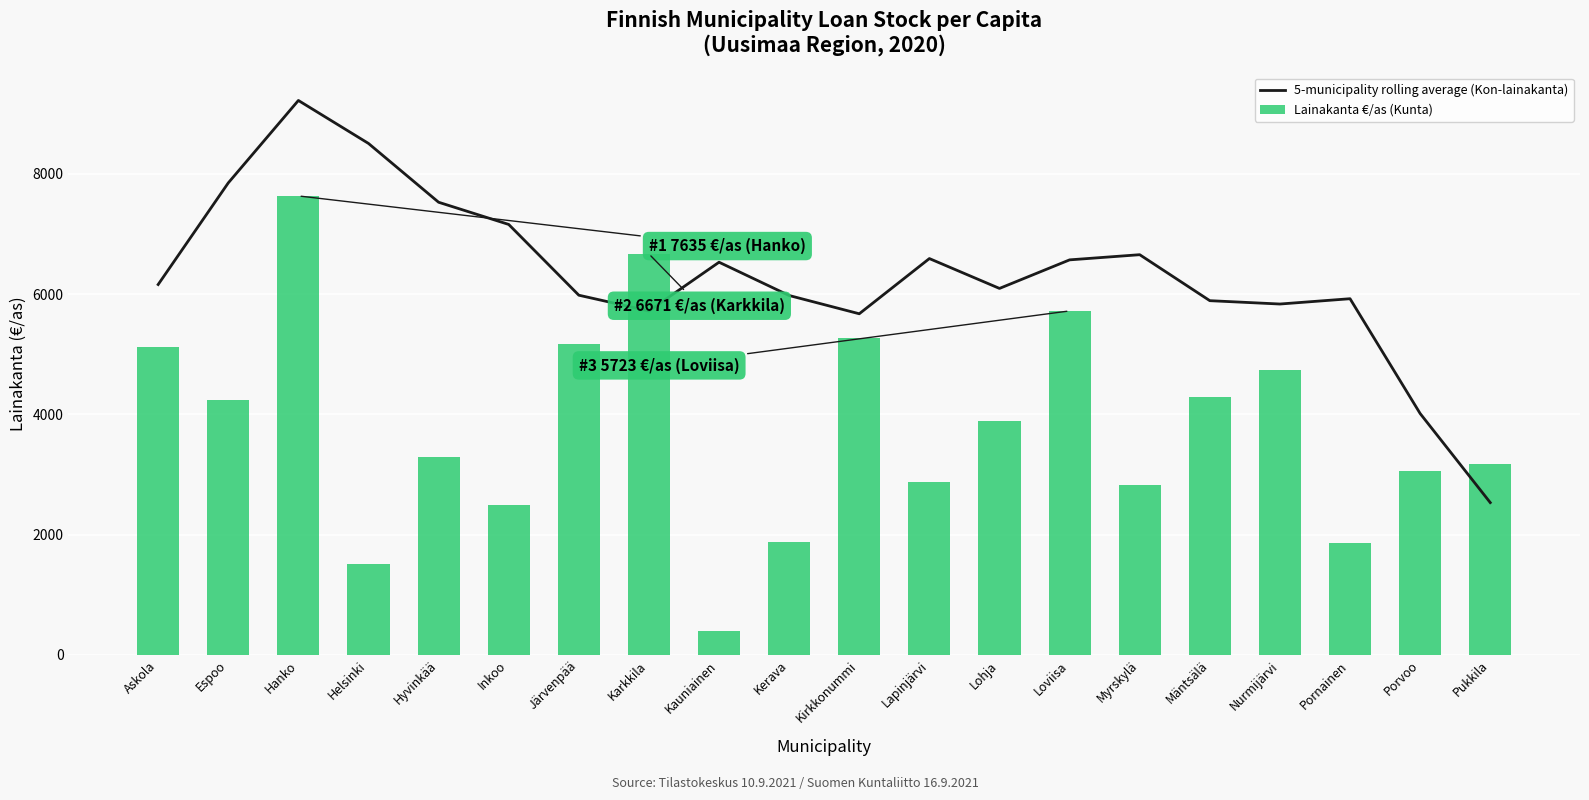

True or false: Lainakanta €/as (Kunta) has a value of 1869.2 at Pornainen.

True